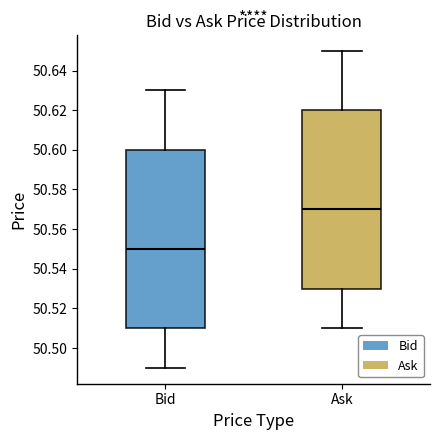

Which box has the lowest median line?

Bid